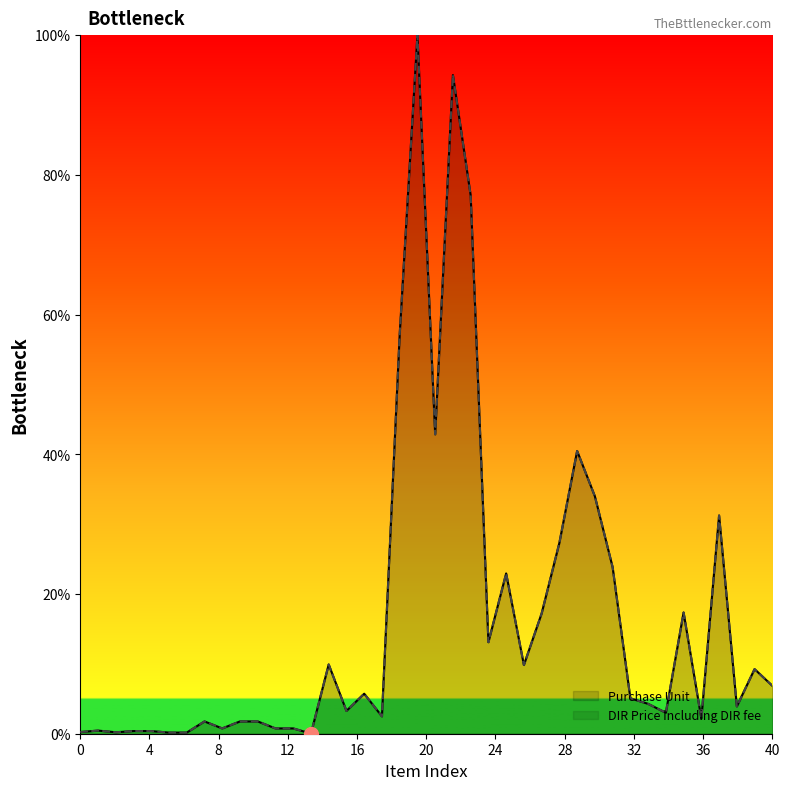

What is the label of the 28th point from the right?

12